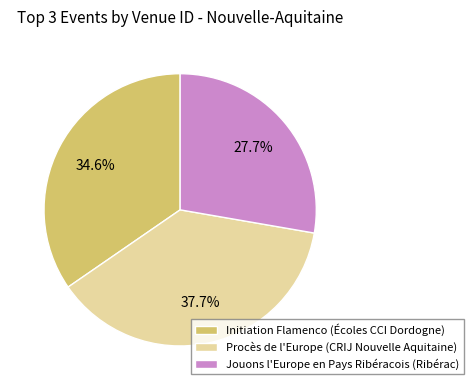

Do Jouons l'Europe en Pays Ribéracois (Ribérac) and Procès de l'Europe (CRIJ Nouvelle Aquitaine) together represent more than half of the pie?

Yes